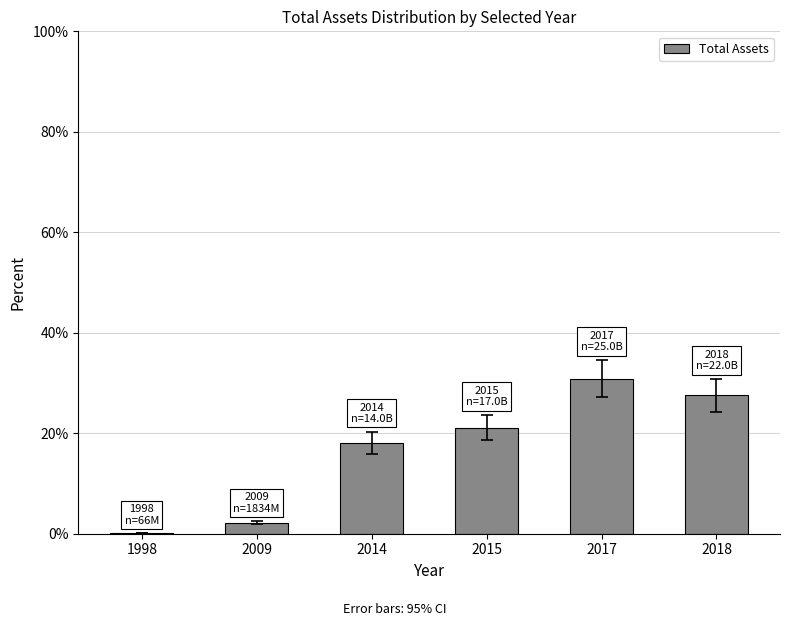

How many data points are above 21?

3